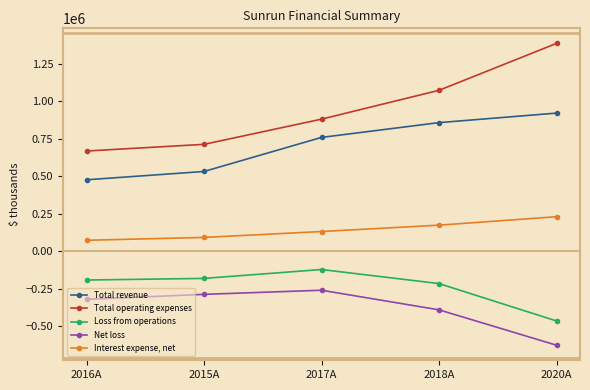

True or false: Loss from operations has more than 1 interior local peaks.

False